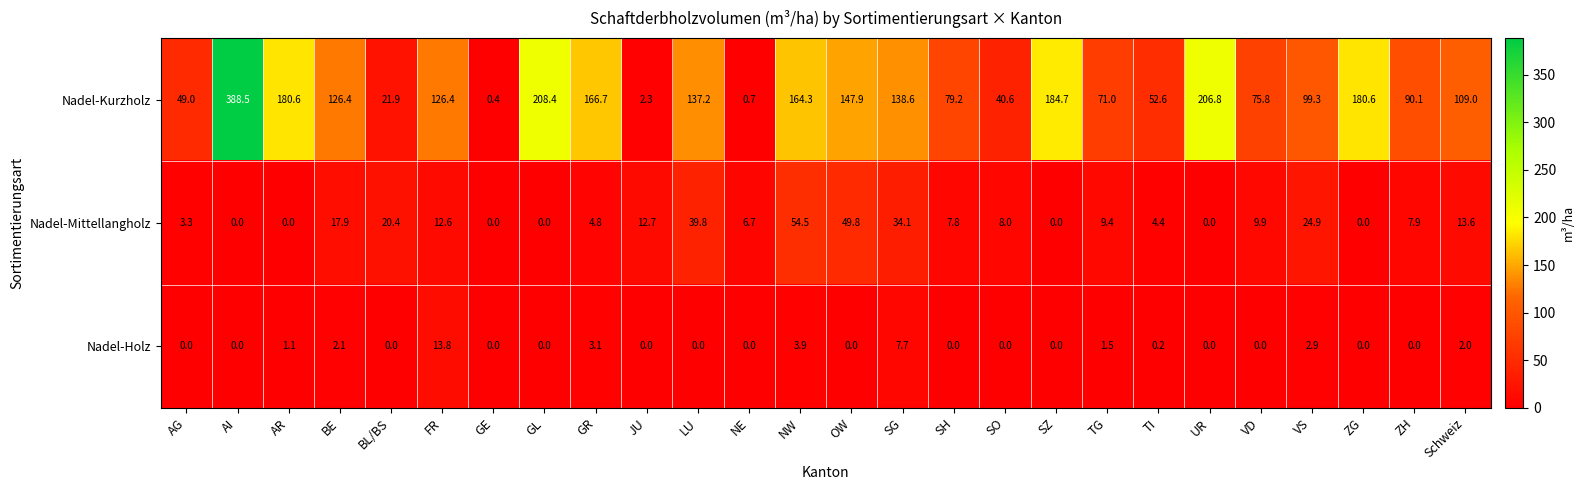

What is the difference between the highest and lowest values at TI?

52.4